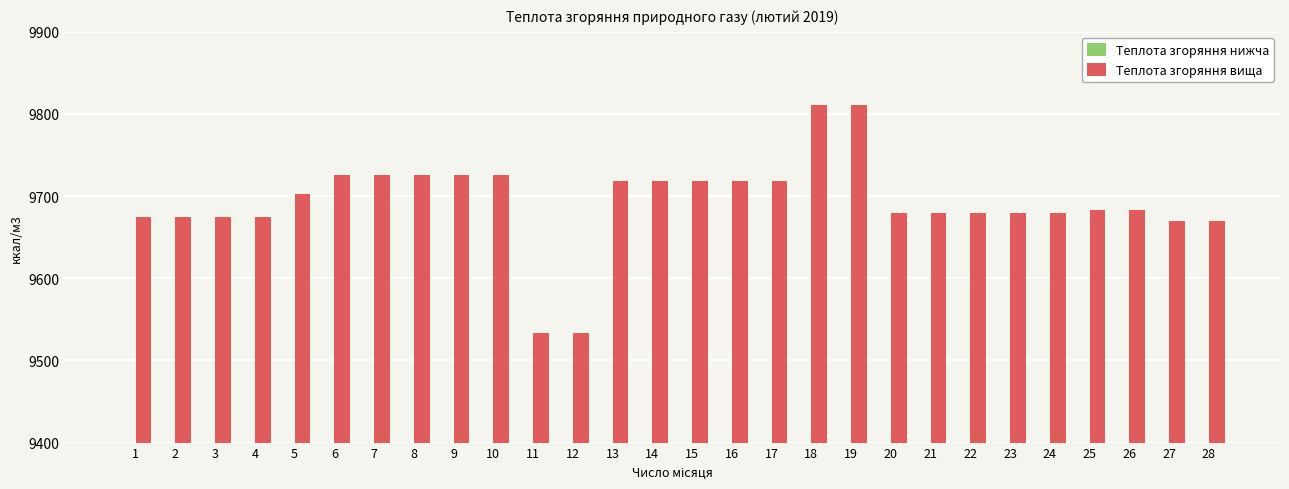

At how many categories does at least one series exceed 9222?

28